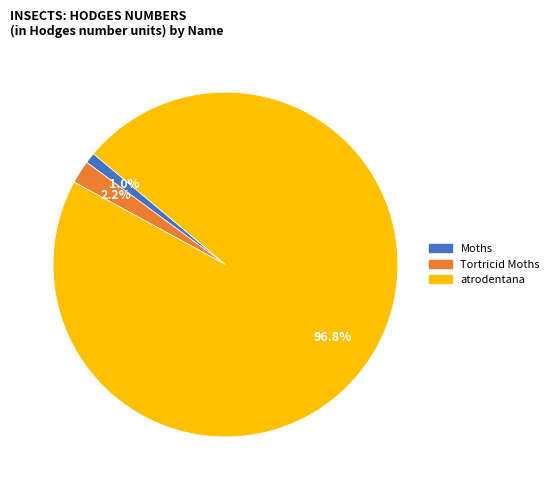

Rank the categories by value from lowest to highest.

Moths, Tortricid Moths, atrodentana